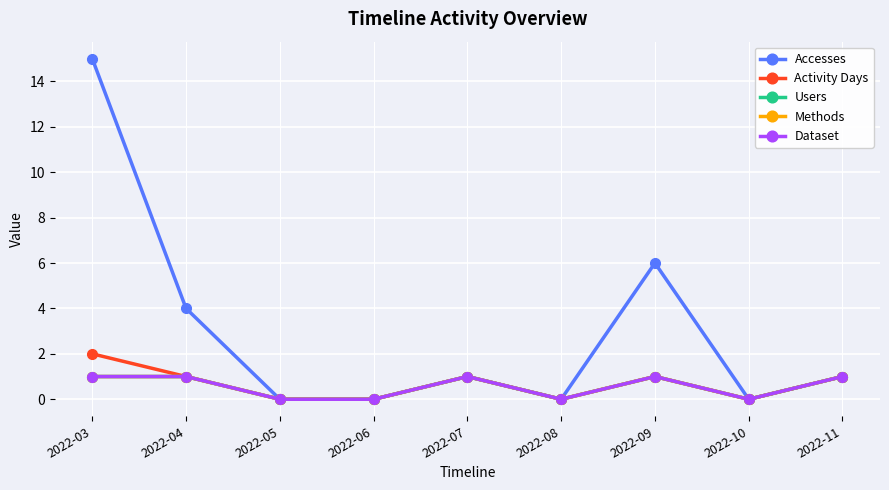

Does the chart have visible grid lines?

Yes